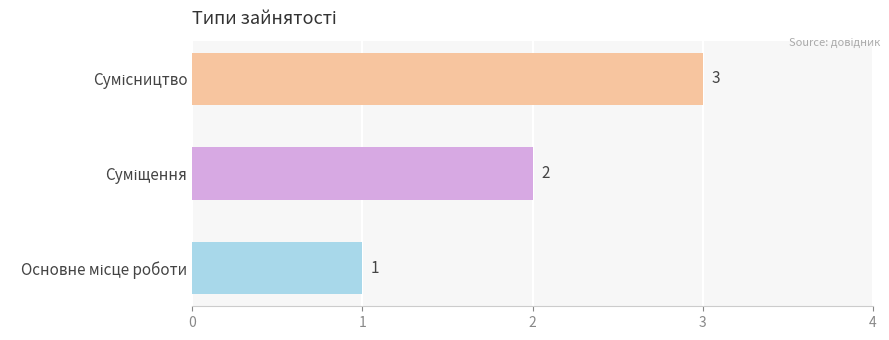

What is the sum of all values?

6